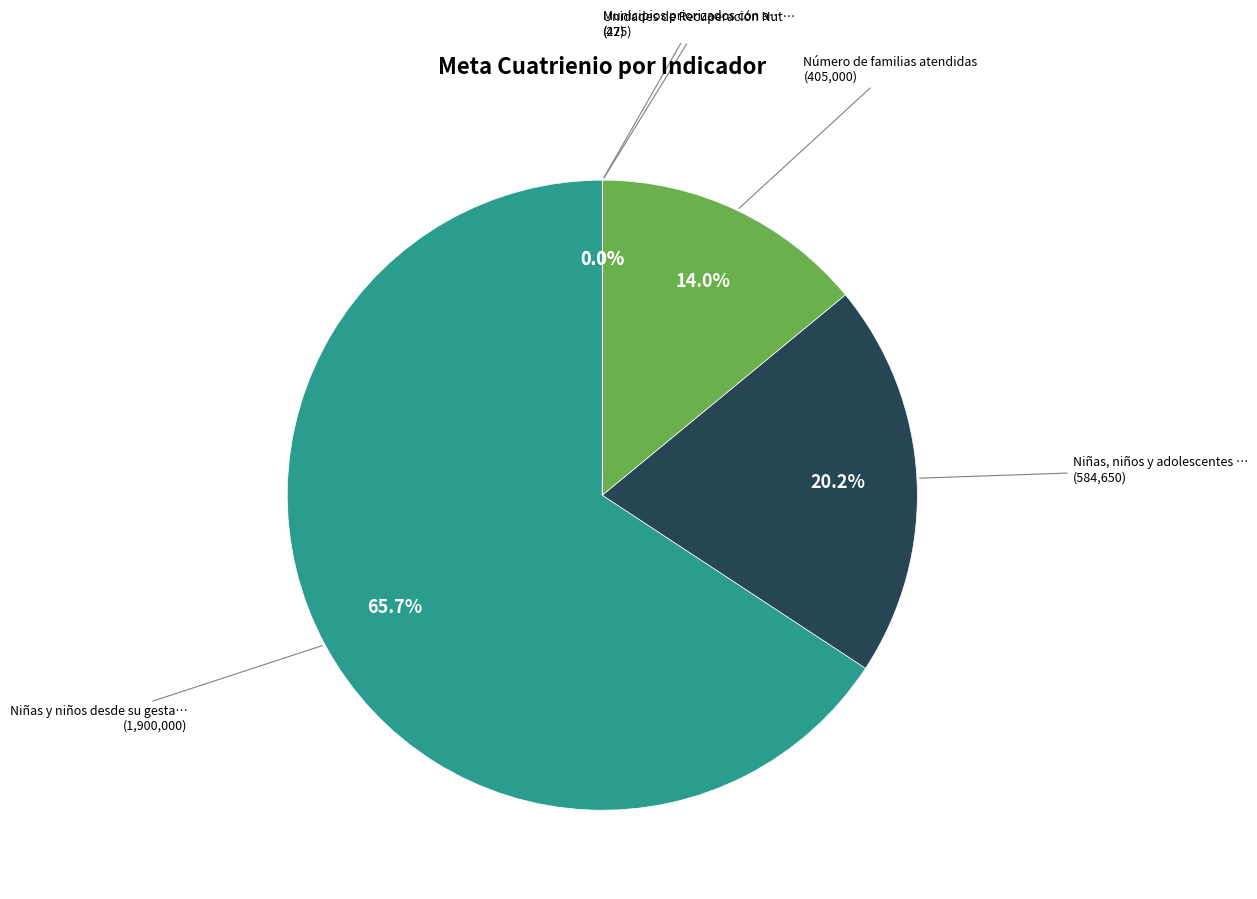

To the nearest percent, what is the average slice percentage?

20%